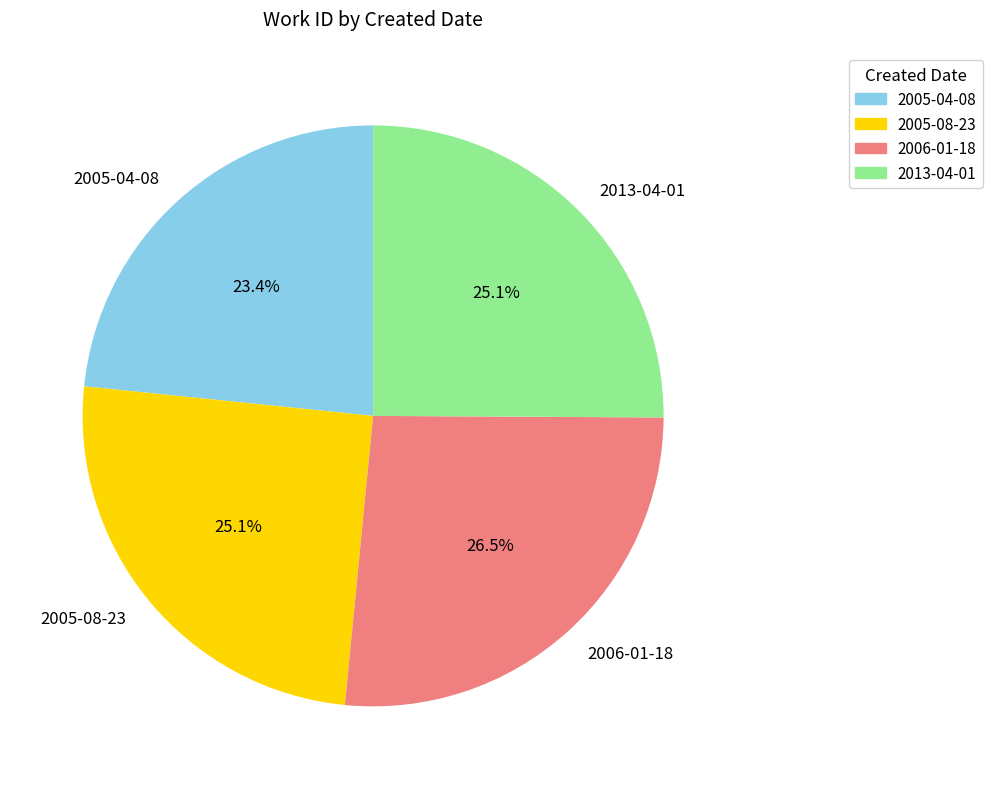

True or false: 2005-04-08 accounts for 12% of the total.

False